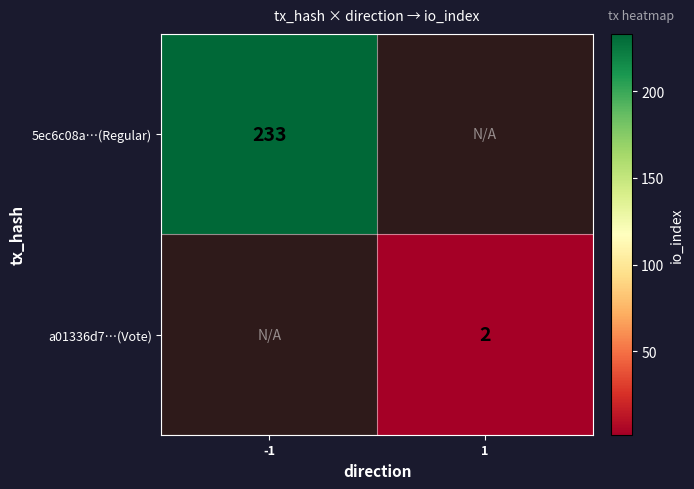

True or false: 5ec6c08a…(Regular) has a value of 233 at -1.

True